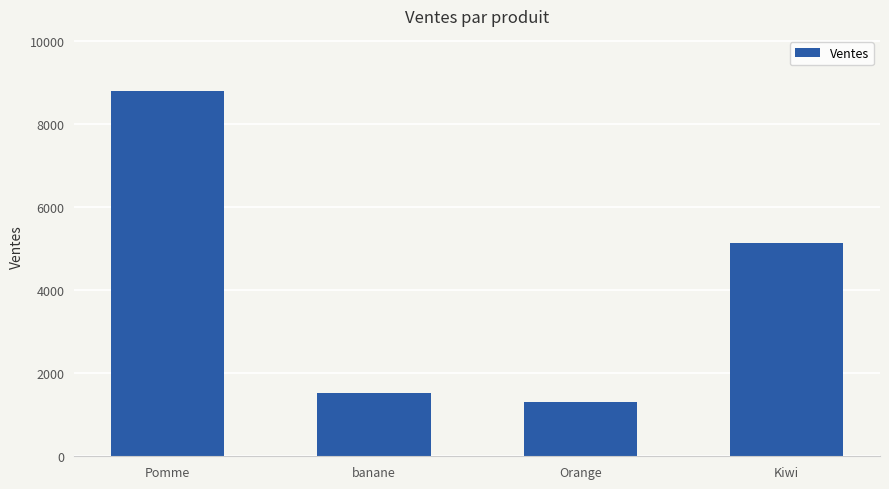

List the labels in order of value, largest first.

Pomme, Kiwi, banane, Orange